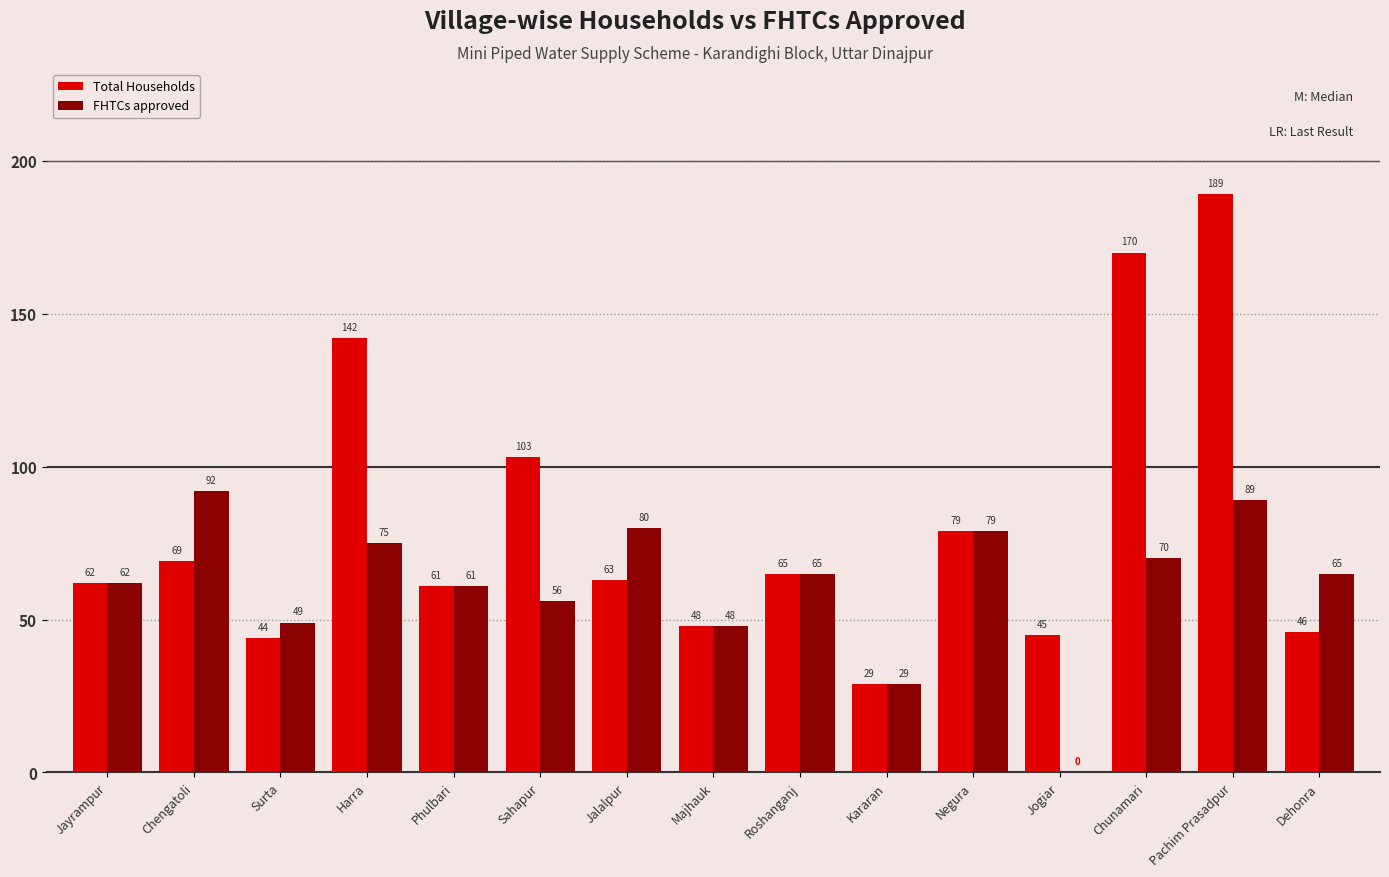

At which label is Total Households closest to 109?

Sahapur